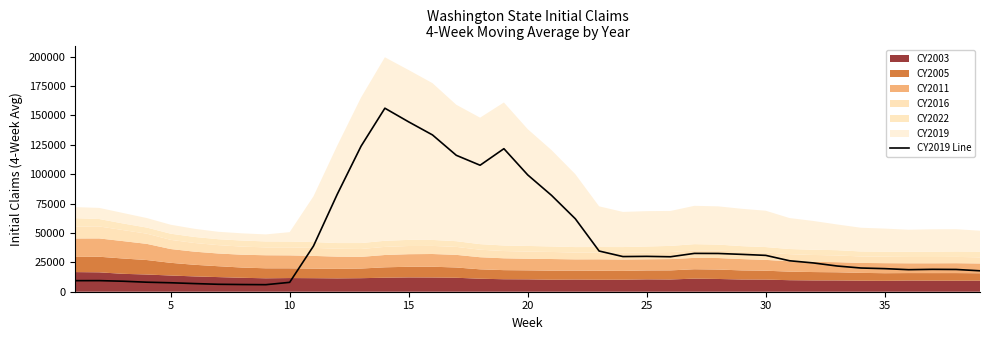

Reading left to right, list all the values displayed in this chart.

9407.8	9444.0	8924.0	8094.8	7622.8	6930.0	6324.8	6114.8	5986.2	7974.0	38837.8	82909.8	123788.5	156060.2	144428.5	133335.8	116010.5	107556.5	121631.0	99341.2	81956.8	62028.8	34602.5	29894.2	30066.0	29736.0	32595.5	32529.5	31761.8	30909.8	26328.2	24476.8	21864.0	20160.8	19627.2	18742.5	19038.8	18929.2	17801.8